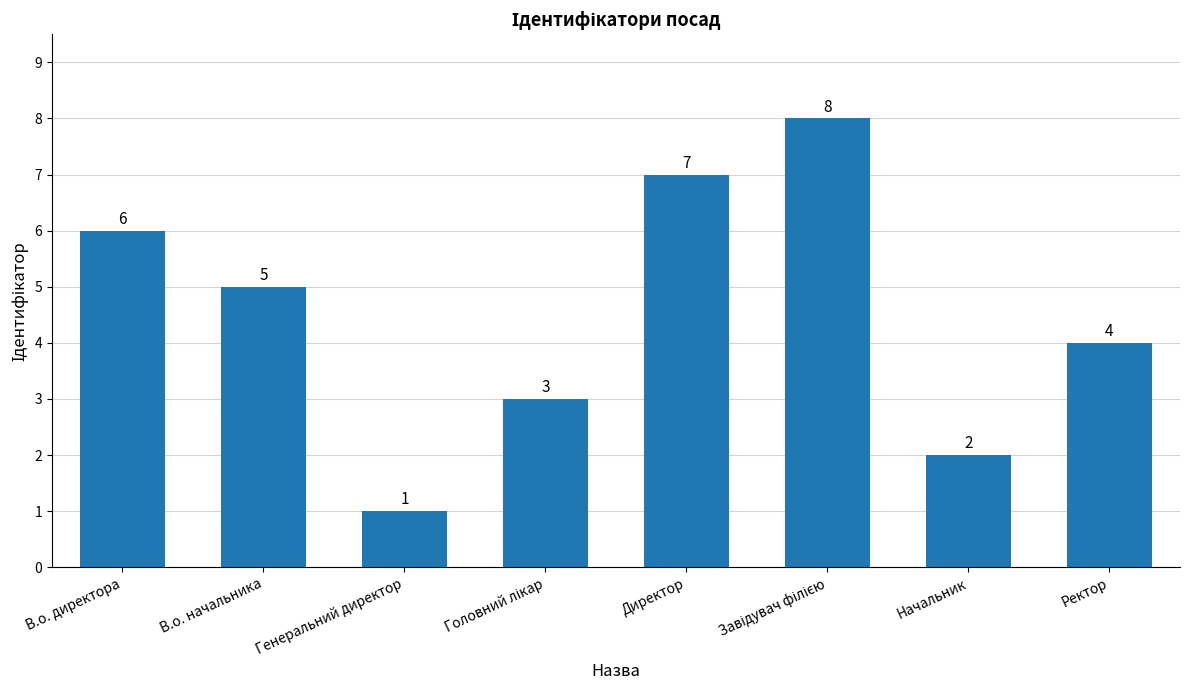

Reading left to right, extract all data points from this chart.

6	5	1	3	7	8	2	4